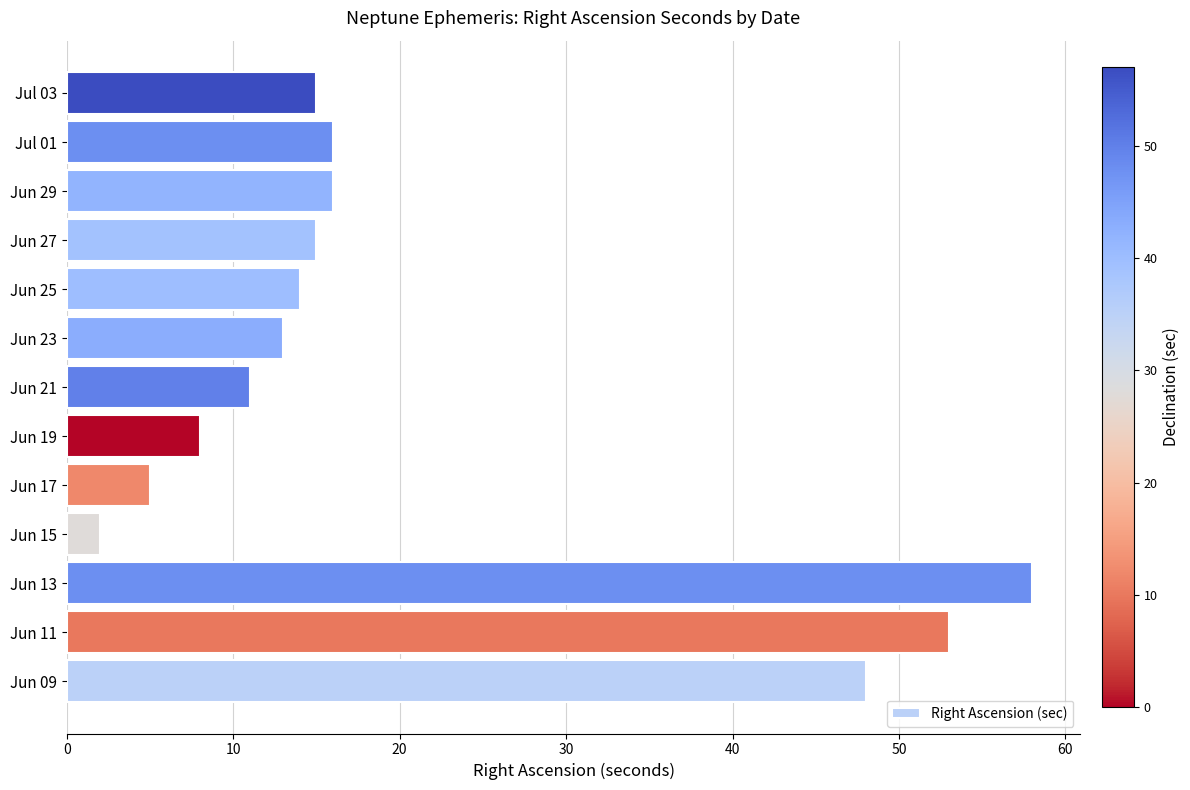

Reading bottom to top, list all the values displayed in this chart.

48	53	58	2	5	8	11	13	14	15	16	16	15